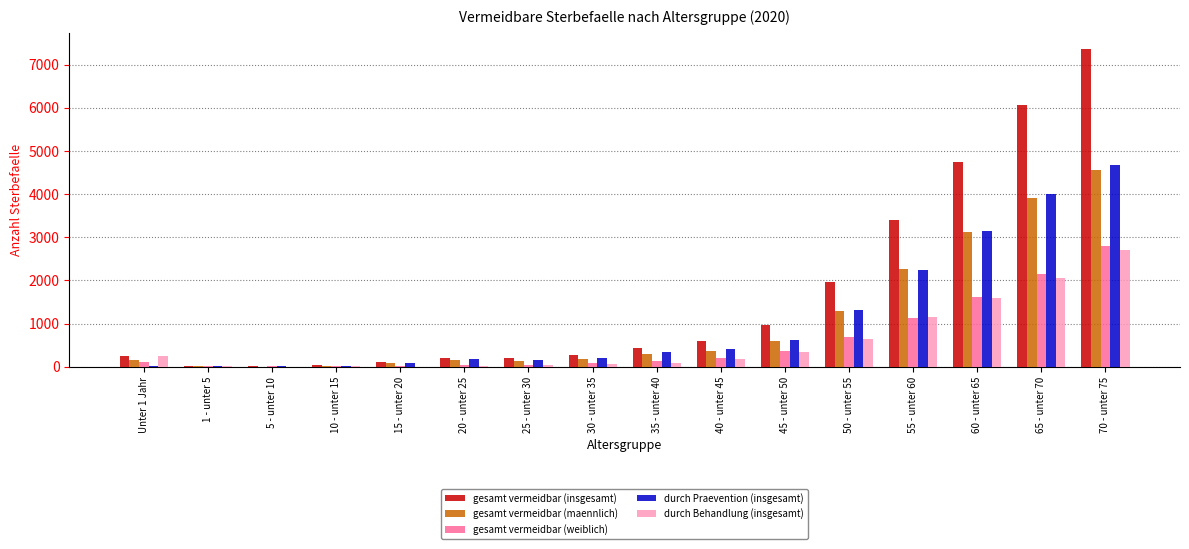

True or false: durch Behandlung (insgesamt) has a value of 23.5 at 20 - unter 25.

True